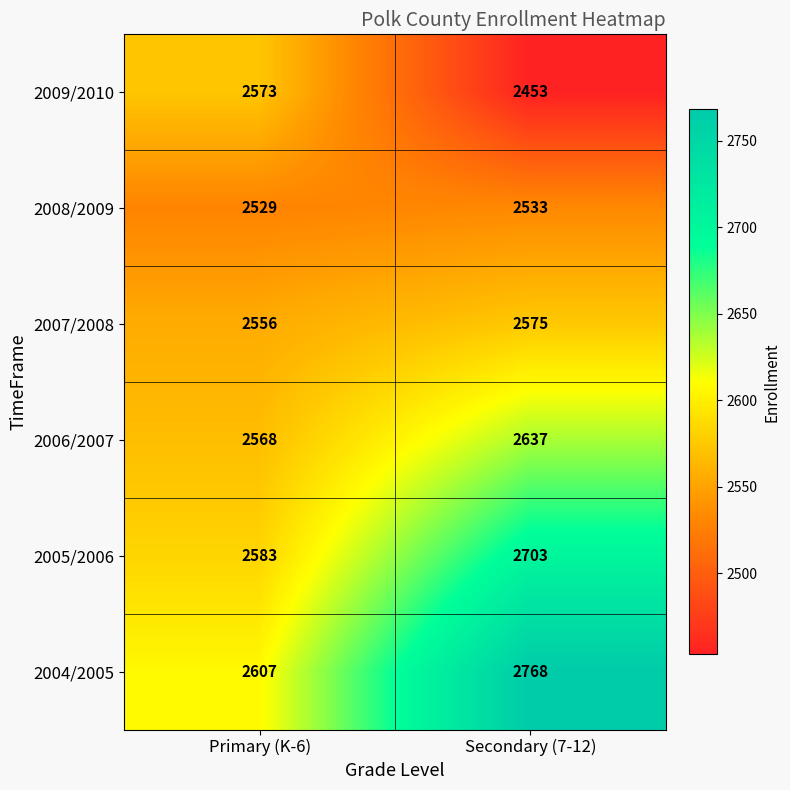

Reading right to left, what are all the values shown in this chart?

2009/2010: Secondary (7-12)=2453	Primary (K-6)=2573
2008/2009: Secondary (7-12)=2533	Primary (K-6)=2529
2007/2008: Secondary (7-12)=2575	Primary (K-6)=2556
2006/2007: Secondary (7-12)=2637	Primary (K-6)=2568
2005/2006: Secondary (7-12)=2703	Primary (K-6)=2583
2004/2005: Secondary (7-12)=2768	Primary (K-6)=2607